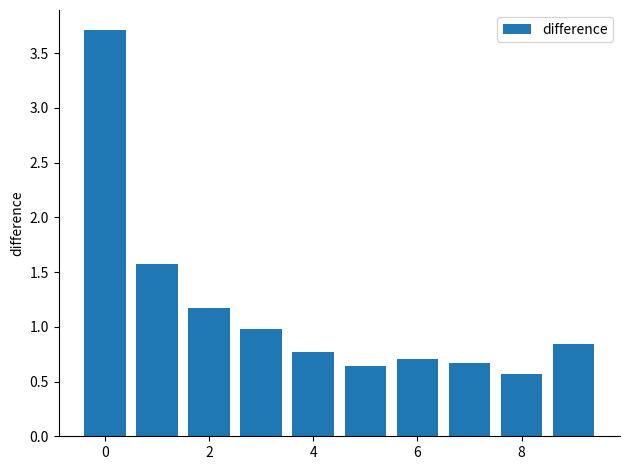

What is the difference between the maximum and minimum values?

3.1